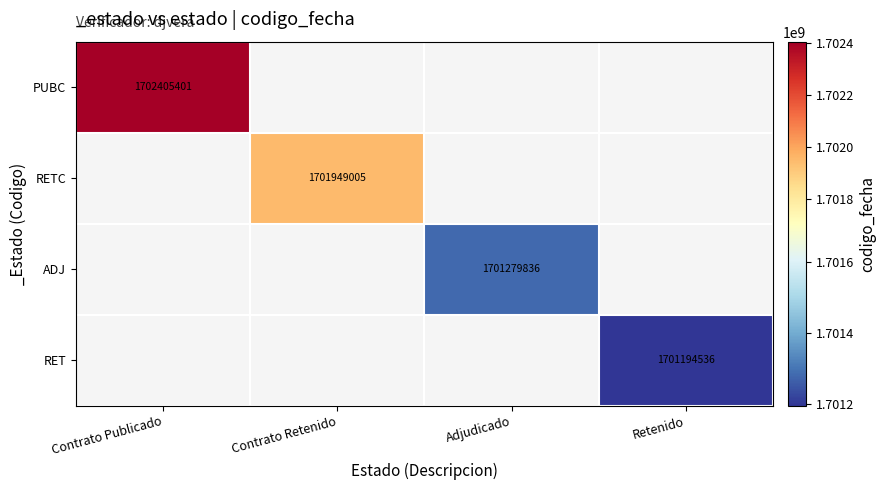

The ADJ series shows 1701279836 at Adjudicado. True or false?

True